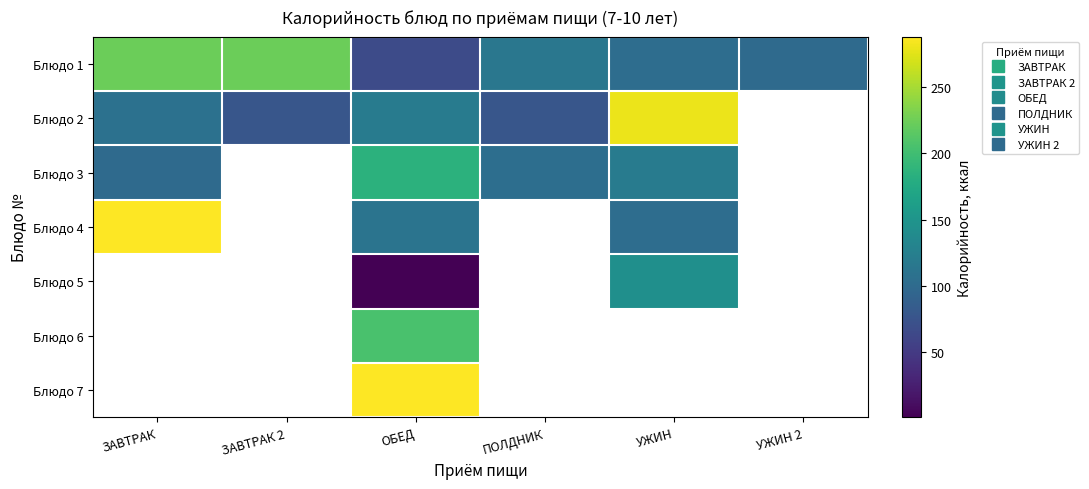

At which category is the sum across all series the highest?

ОБЕД